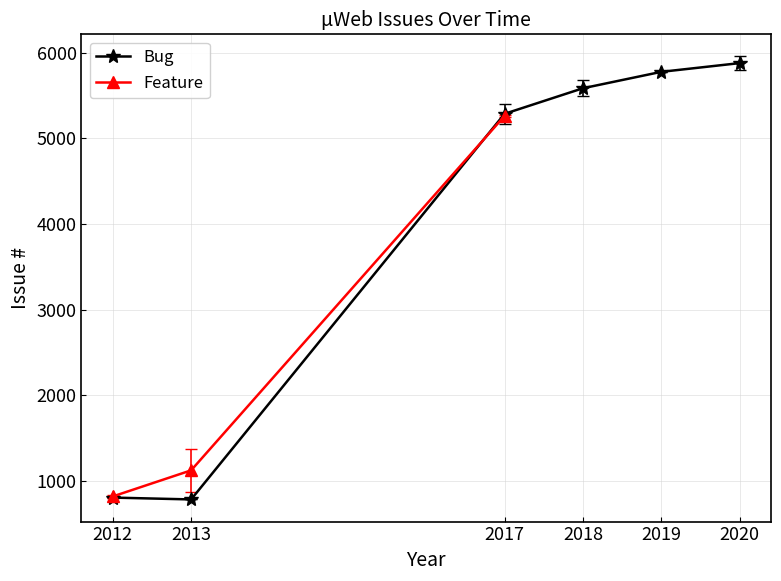

At which label is Feature closest to 3041?

2013